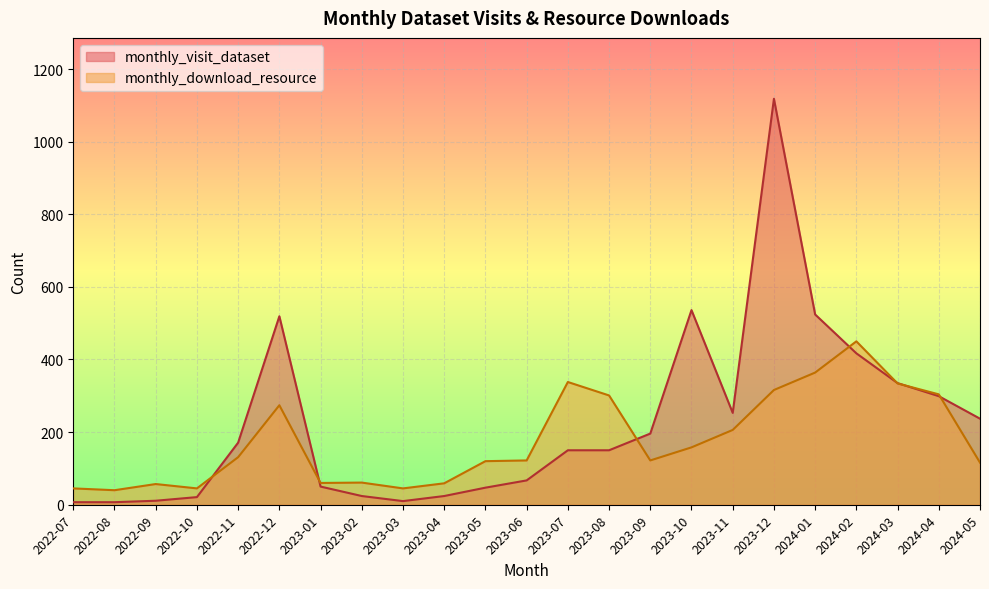

True or false: monthly_download_resource has more than 2 interior local peaks.

True